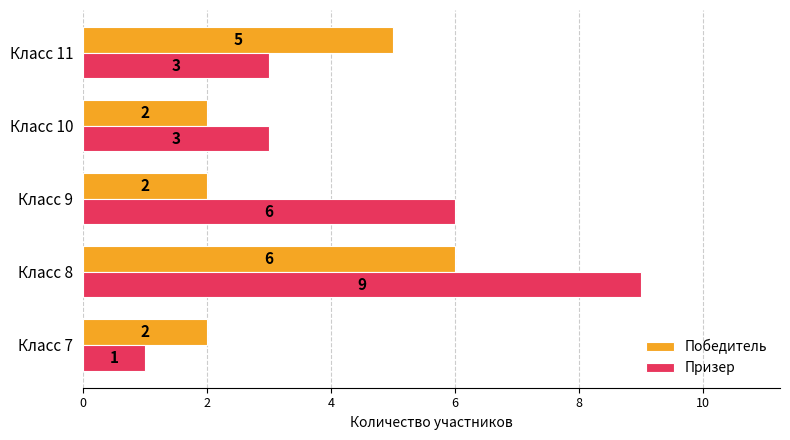

What is the difference between the maximum and minimum values in the Призер series?

8